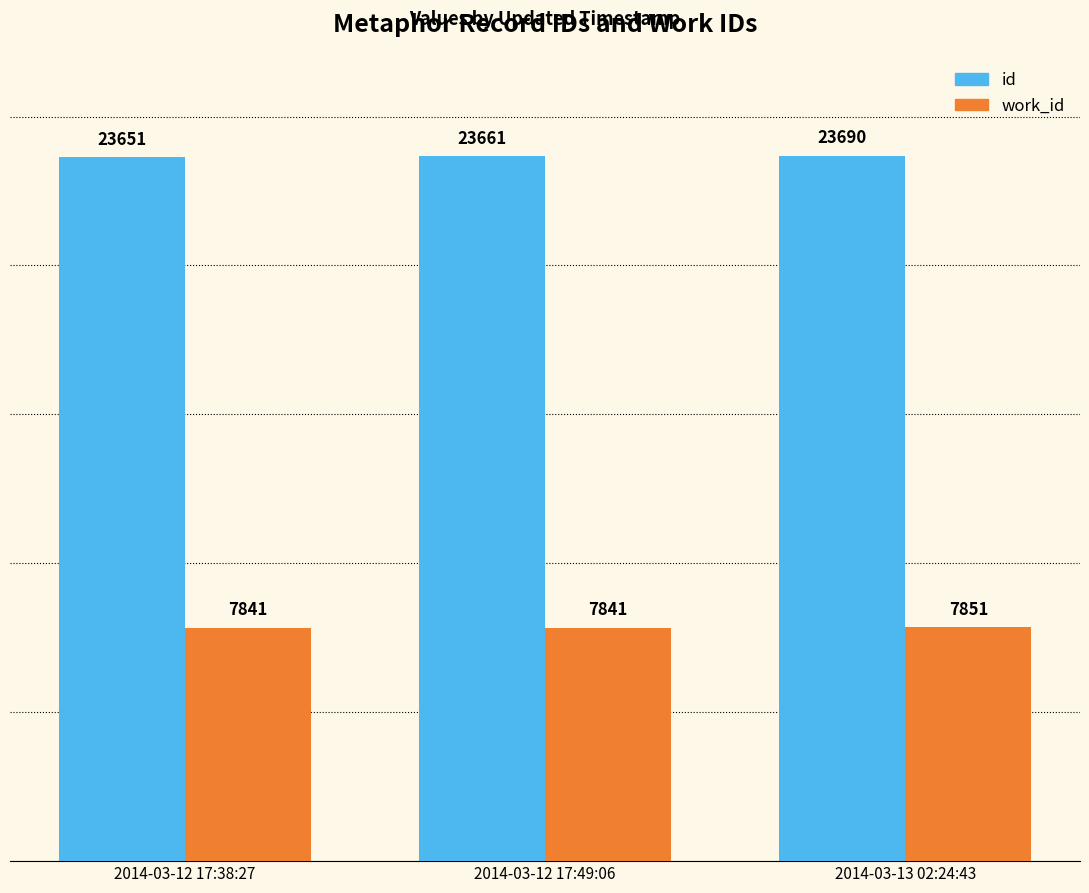

How many bars are there in each group?

2